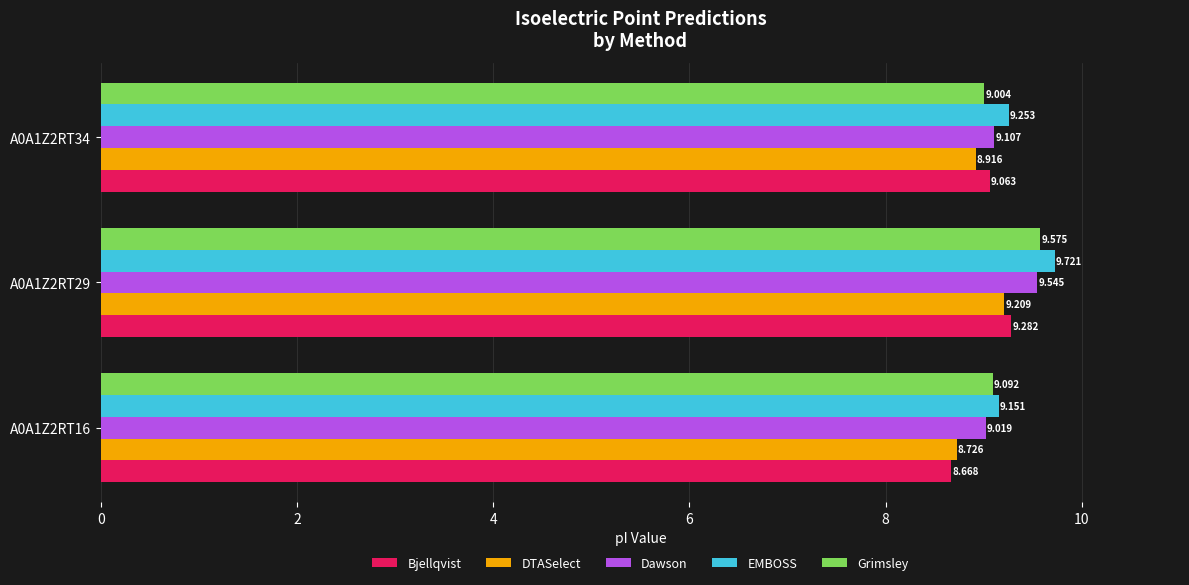

Which series has the largest total across all categories?

EMBOSS